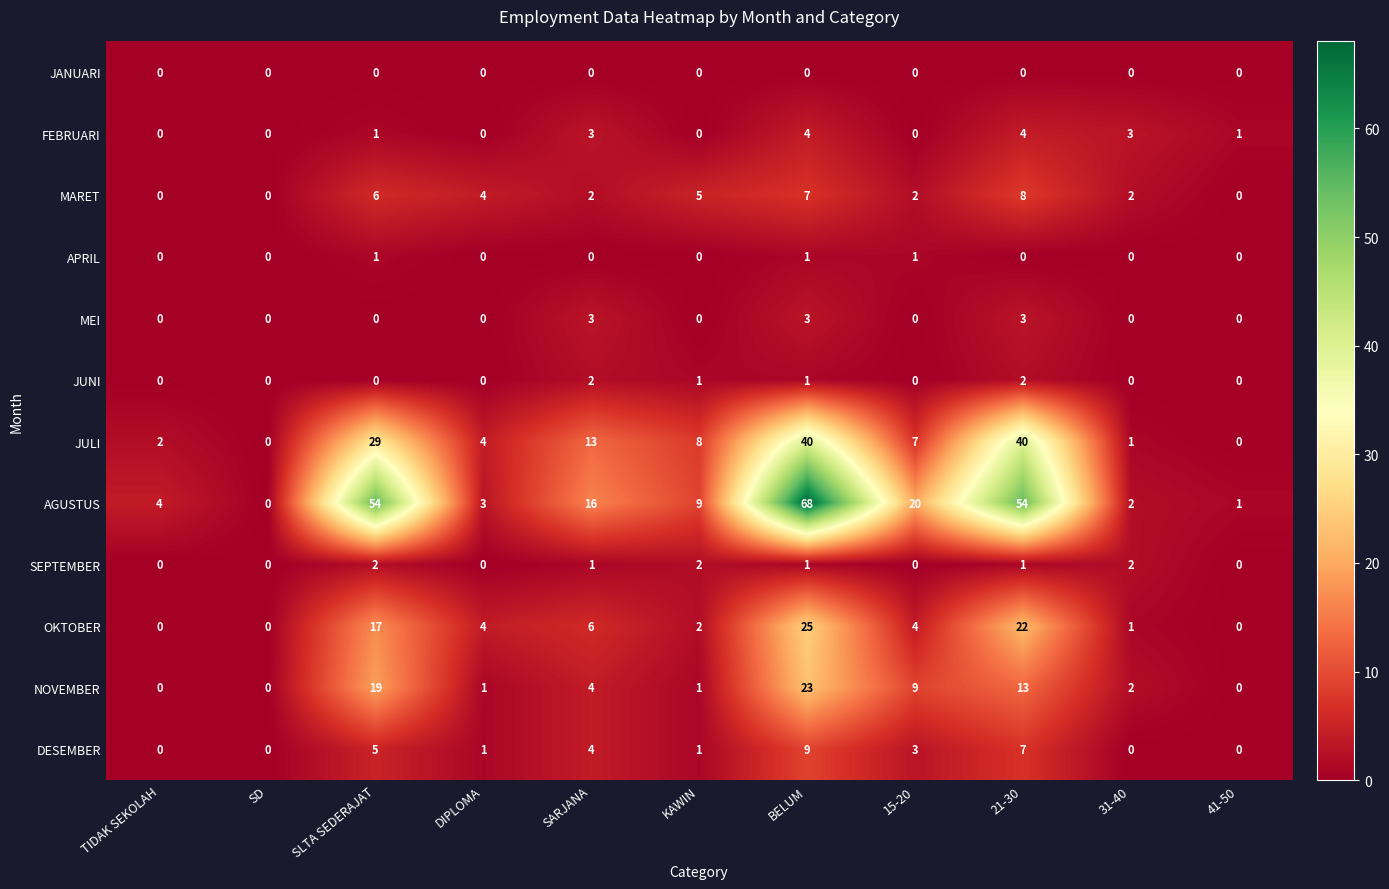

The value of JUNI at 15-20 is 0. True or false?

True